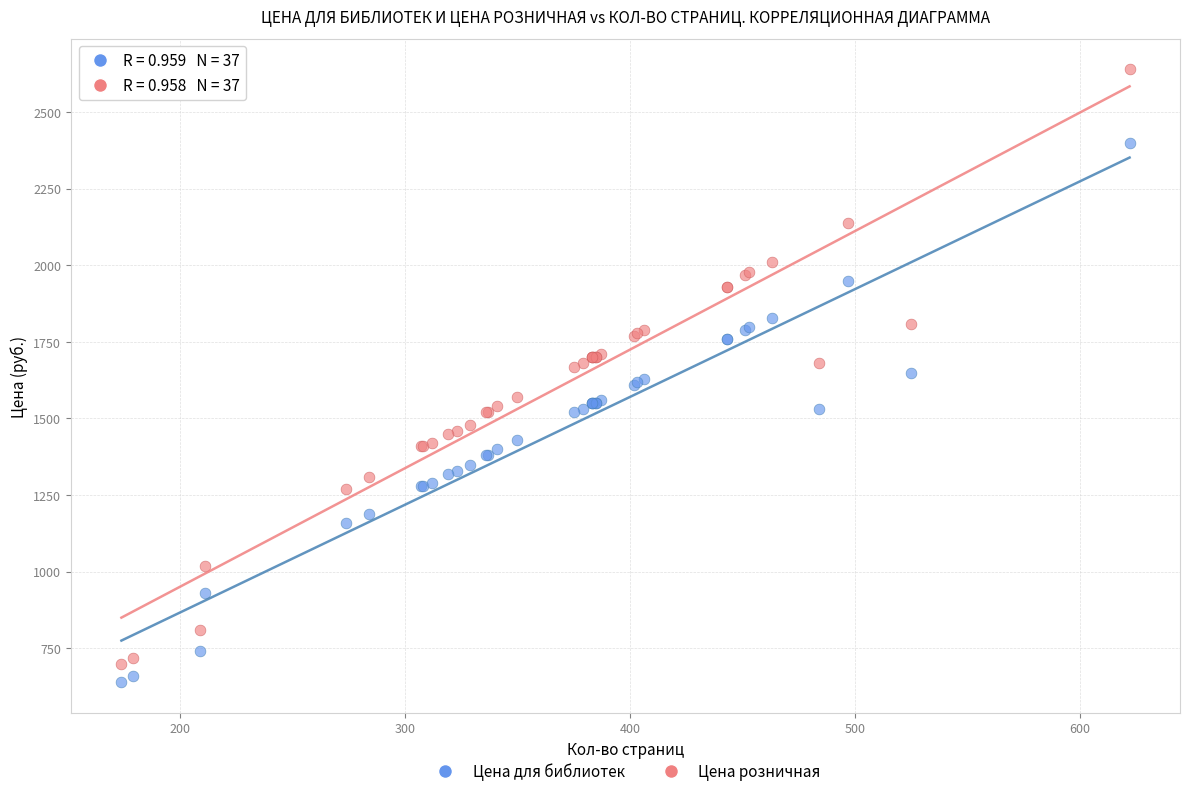

What is the X range (max minus min) for the scatter plot?

448